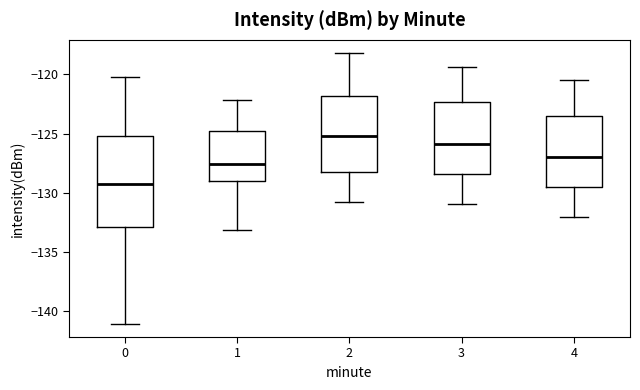

Which box is the tallest, from its lower edge to its upper edge?

0